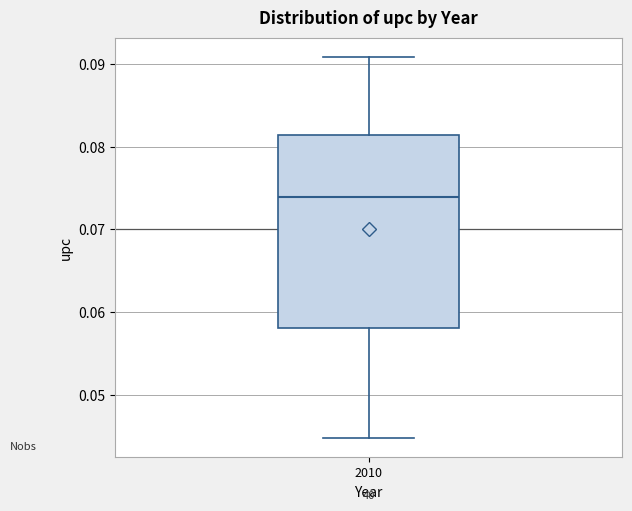

Read this box plot against the y-axis: the position of the median line, the range covered by the box, and the ends of both whiskers. The values are not printed on the chart, so give them approximately, as read against the axis.

median 0.074, box 0.058 to 0.081, whiskers 0.045 to 0.091